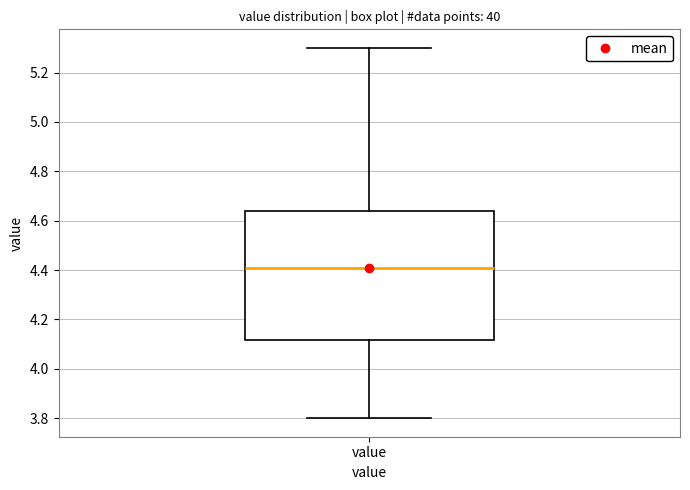

Transcribe this box plot: give where the median line is, the range the box spans, and where the two whiskers end, as read against the y-axis. The values are not printed on the chart, so give them approximately, as read against the axis.

median 4.42, box 4.12 to 4.64, whiskers 3.80 to 5.30